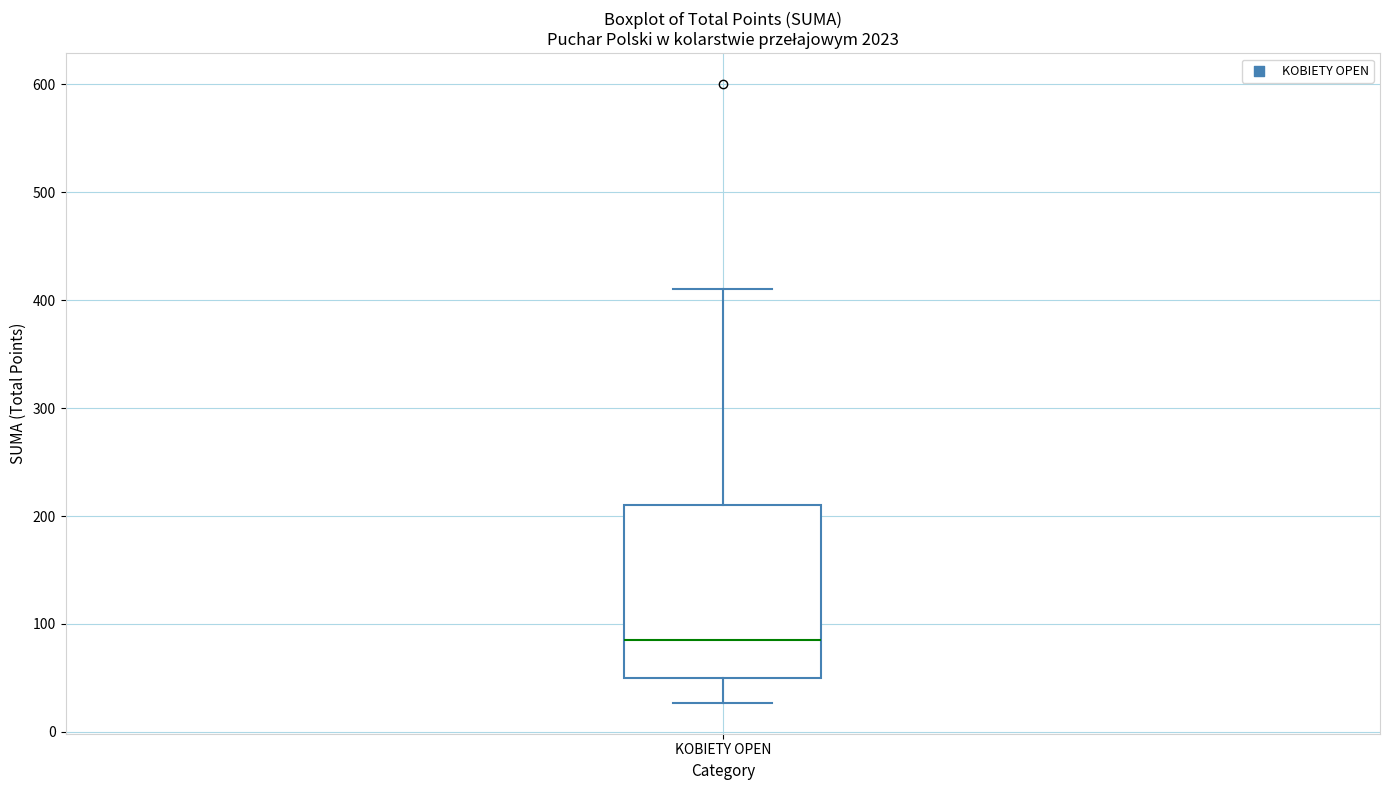

Read this box plot against the y-axis: the position of the median line, the range covered by the box, and the ends of both whiskers. The values are not printed on the chart, so give them approximately, as read against the axis.

median 90, box 50 to 210, whiskers 30 to 410